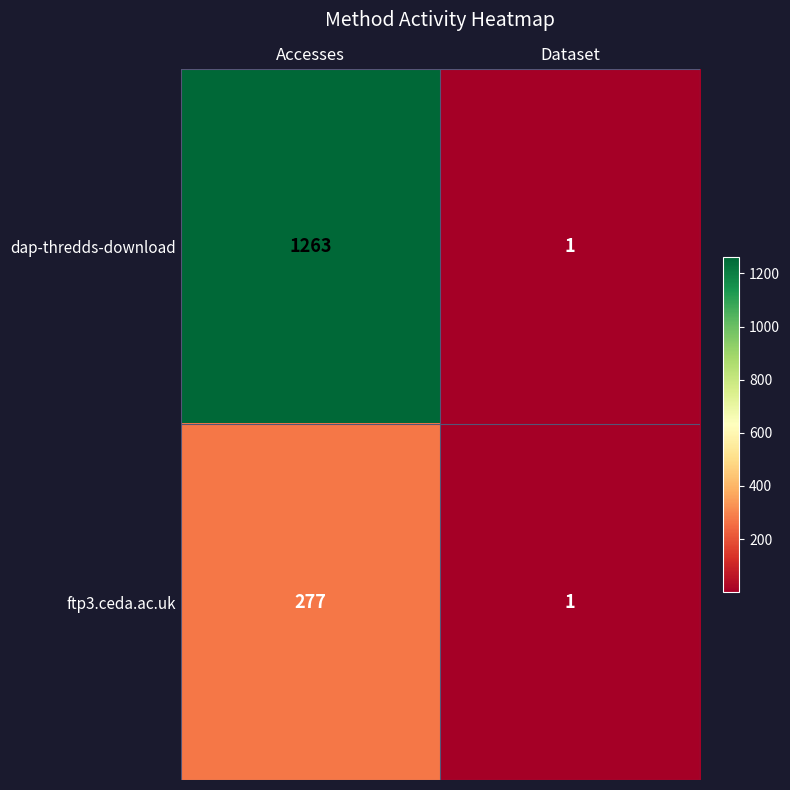

What is the sum of all dap-thredds-download values?

1264